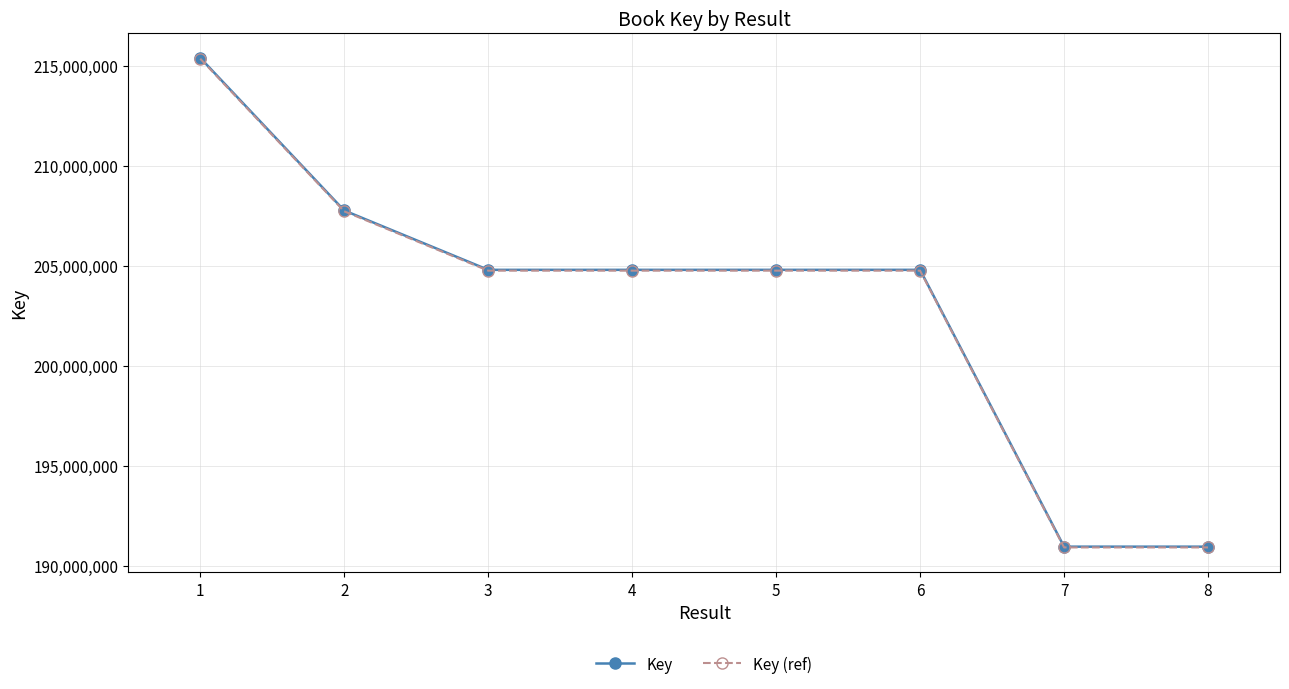

What are all the series names shown in the legend?

Key, Key (ref)